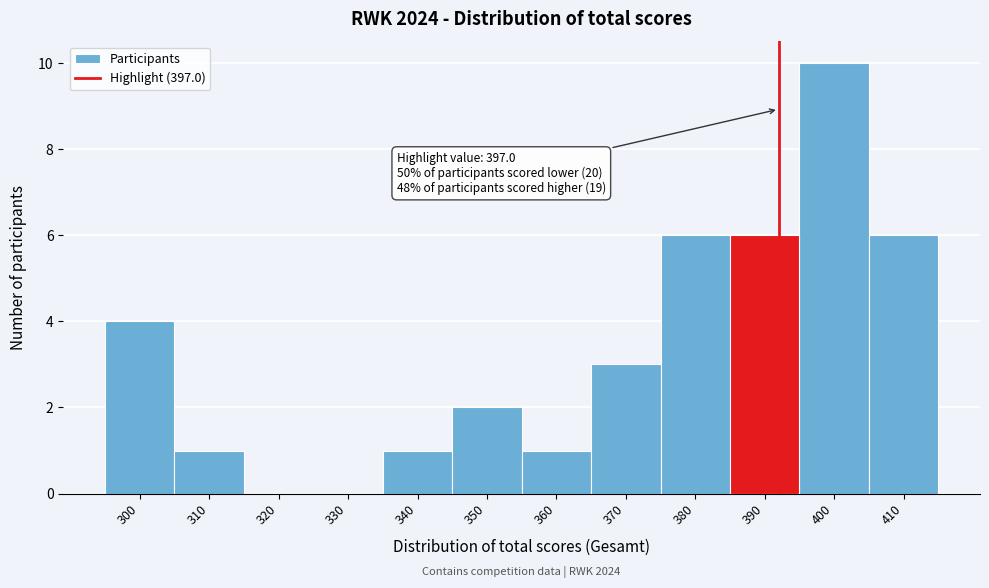

Reading left to right, what are all the values shown in this chart?

300=4	310=1	320=0	330=0	340=1	350=2	360=1	370=3	380=6	390=6	400=10	410=6